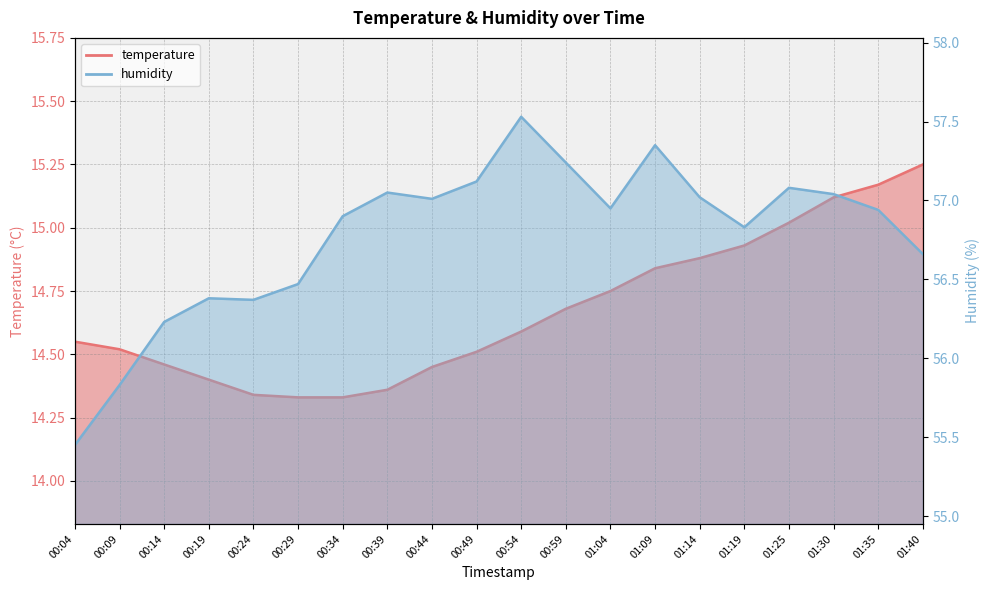

At which label does humidity reach its peak?

00:54